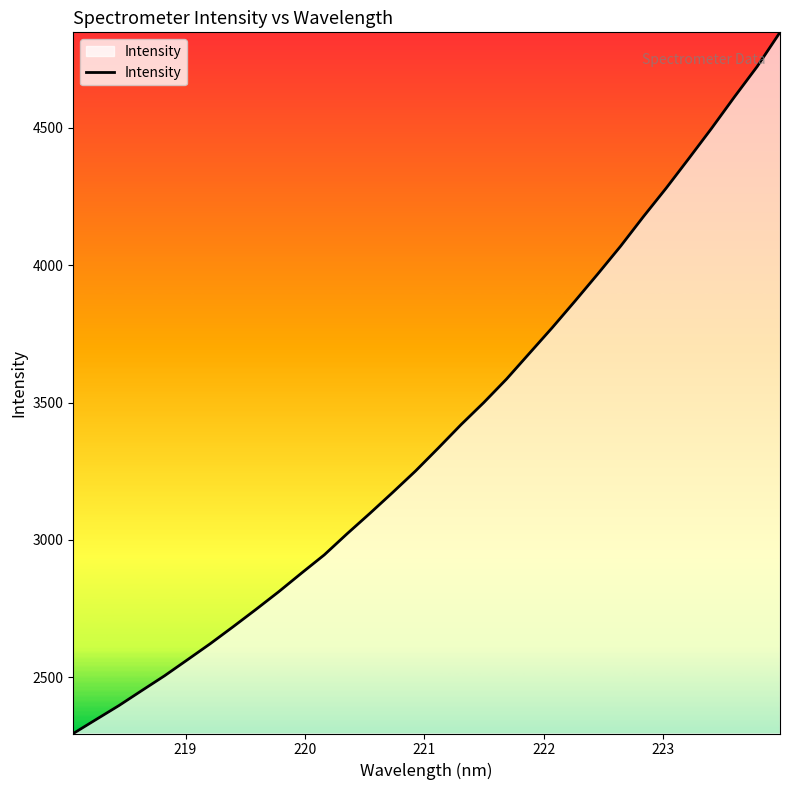

How many lines are shown in the chart?

1